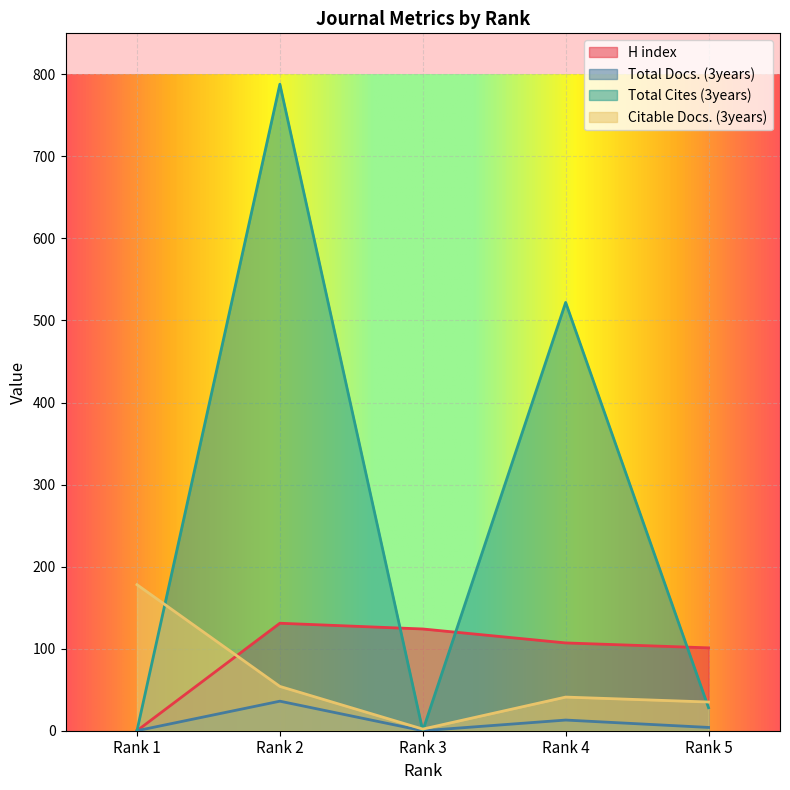

At which label is Total Cites (3years) closest to 394?

Rank 4